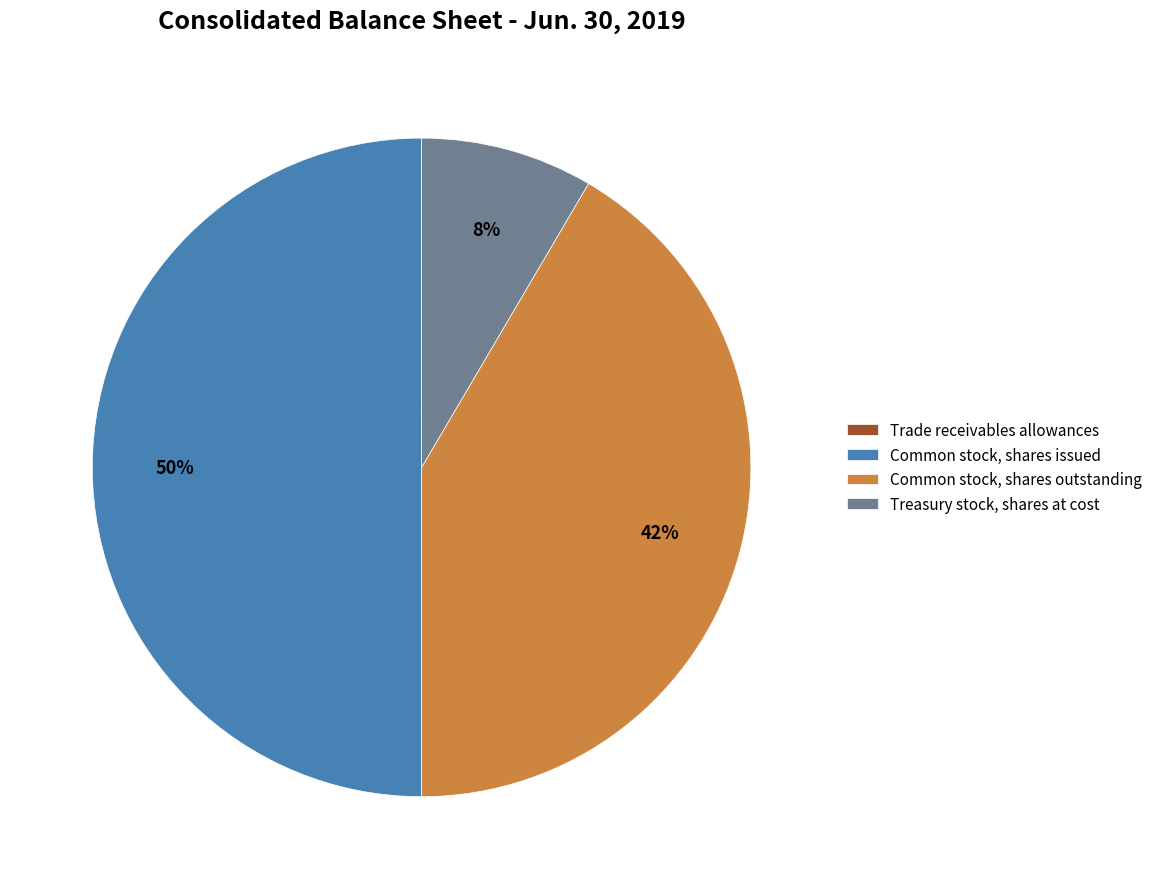

True or false: Common stock, shares outstanding accounts for 31% of the total.

False